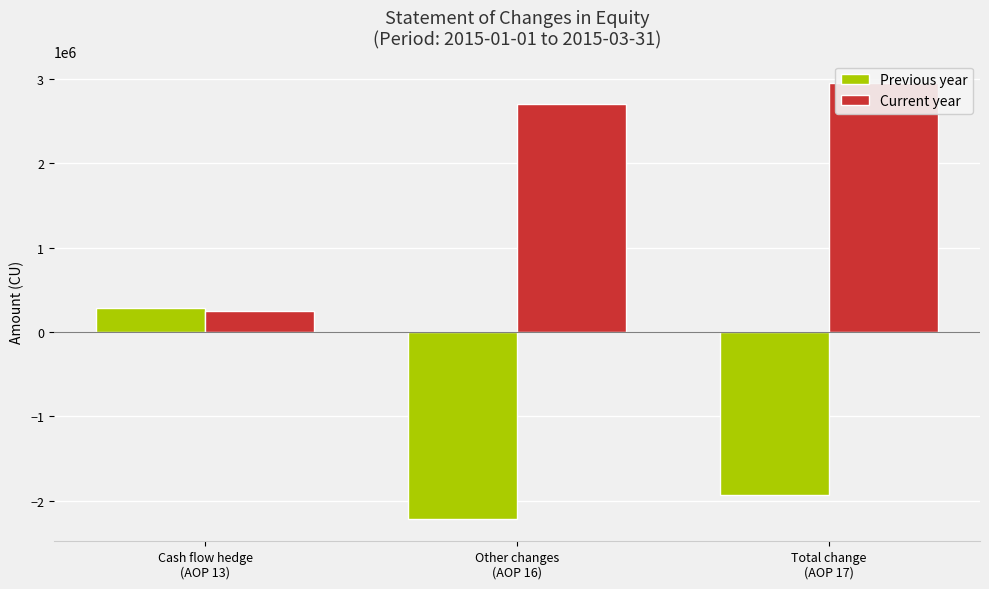

True or false: Current year has a value of 2704473 at Other changes
(AOP 16).

True